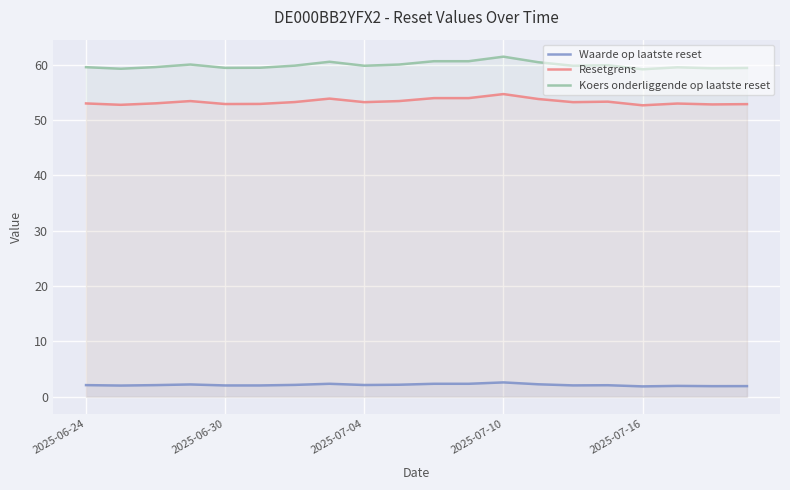

True or false: Resetgrens and Koers onderliggende op laatste reset intersect in this chart.

False